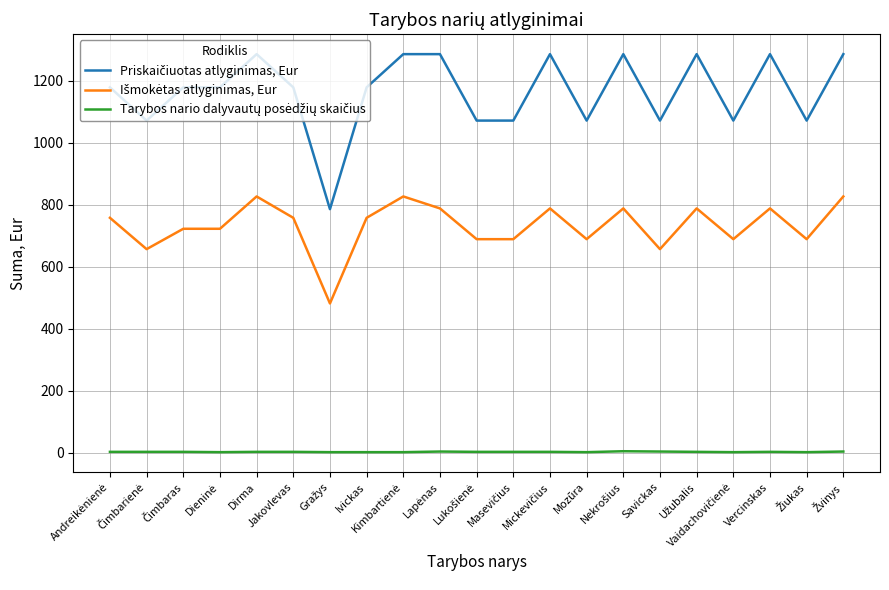

Is this an area chart (filled region under the line)?

No